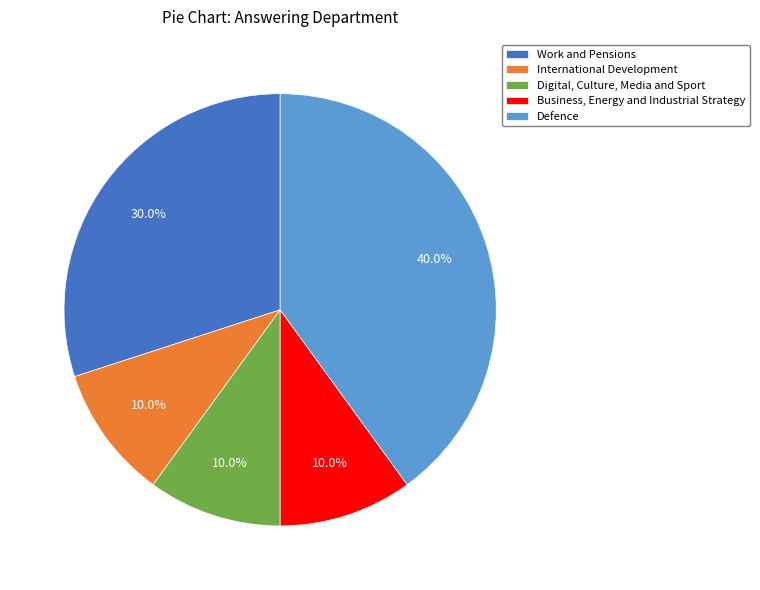

Is there any slice that represents more than half of the pie?

No